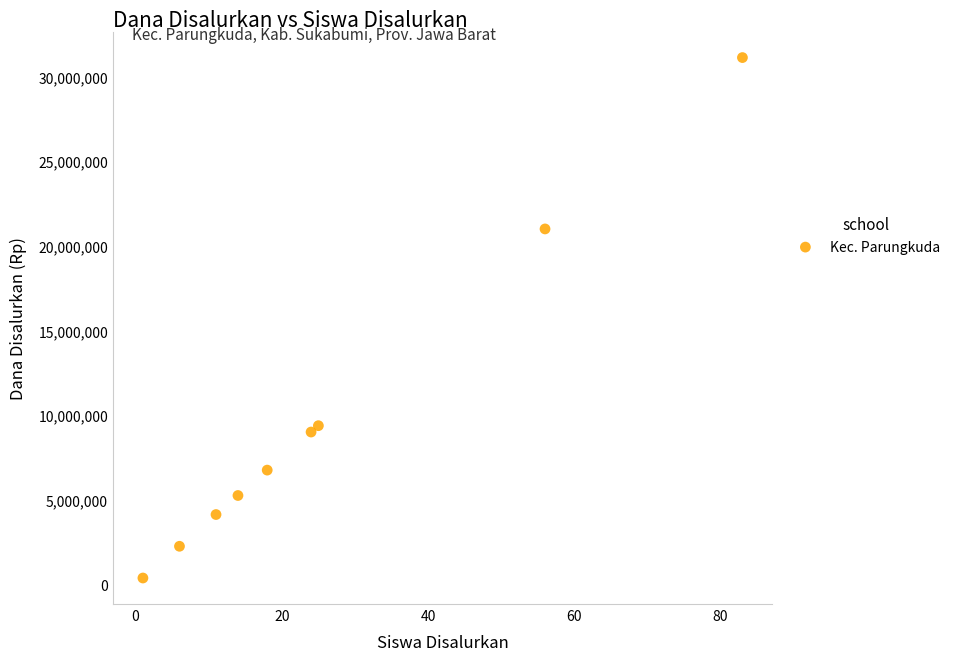

What Y value in the scatter plot is closest to 15750000?

21000000